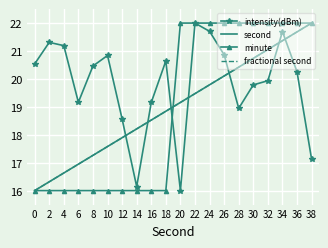

True or false: second has more than 2 points higher than both neighbors.

False